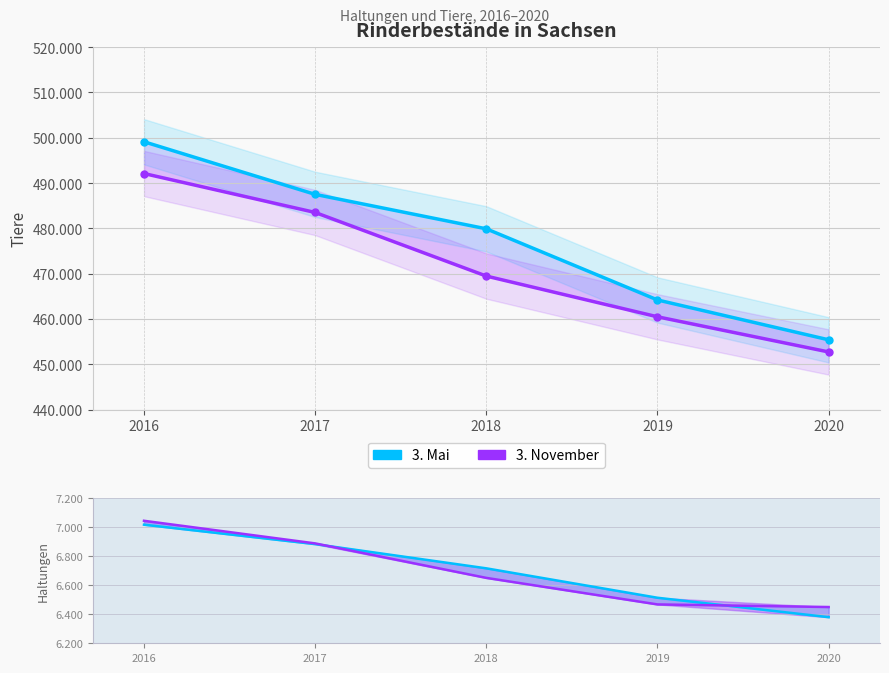

What is the difference between the maximum and minimum values in the Tiere 3. November series?

39387